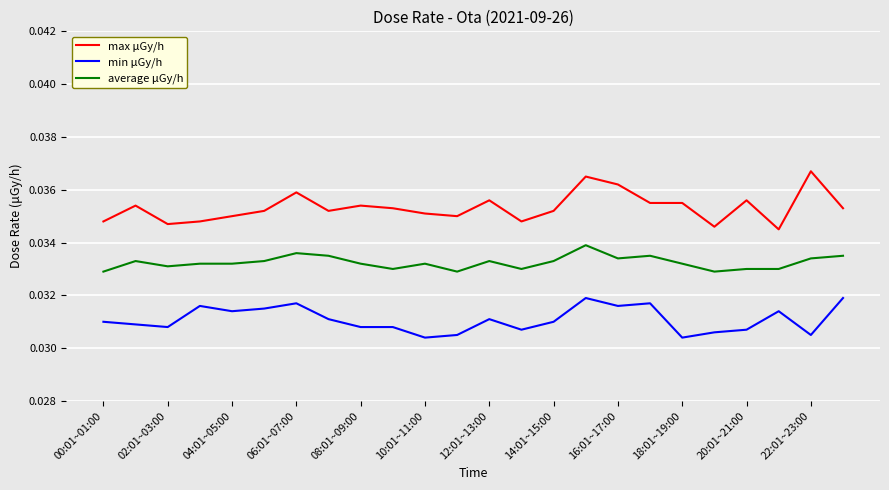

Which series has the largest range (max minus min)?

max μGy/h